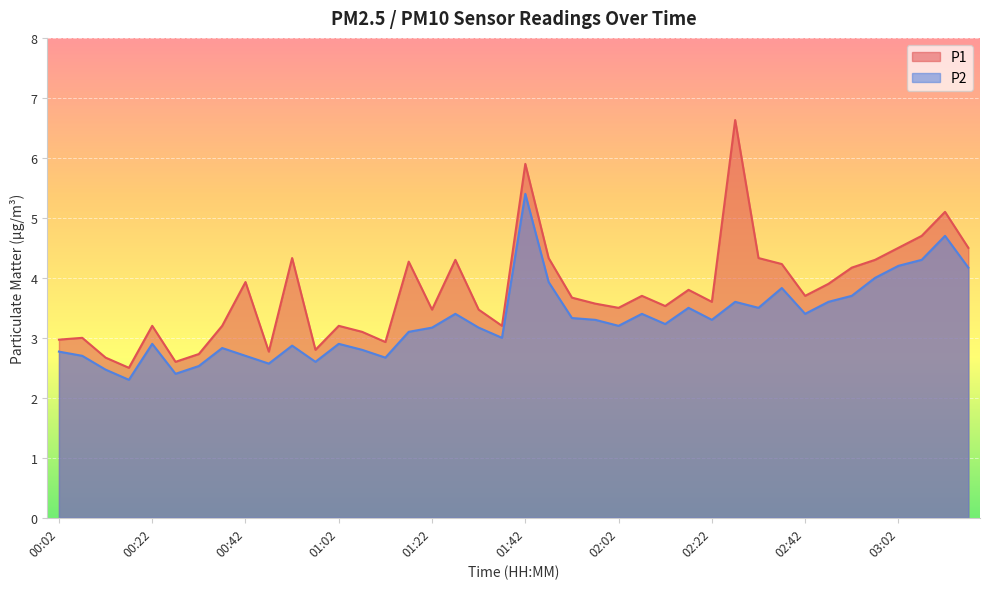

What is the difference between the P1 values at 00:32 and 00:27?

0.1